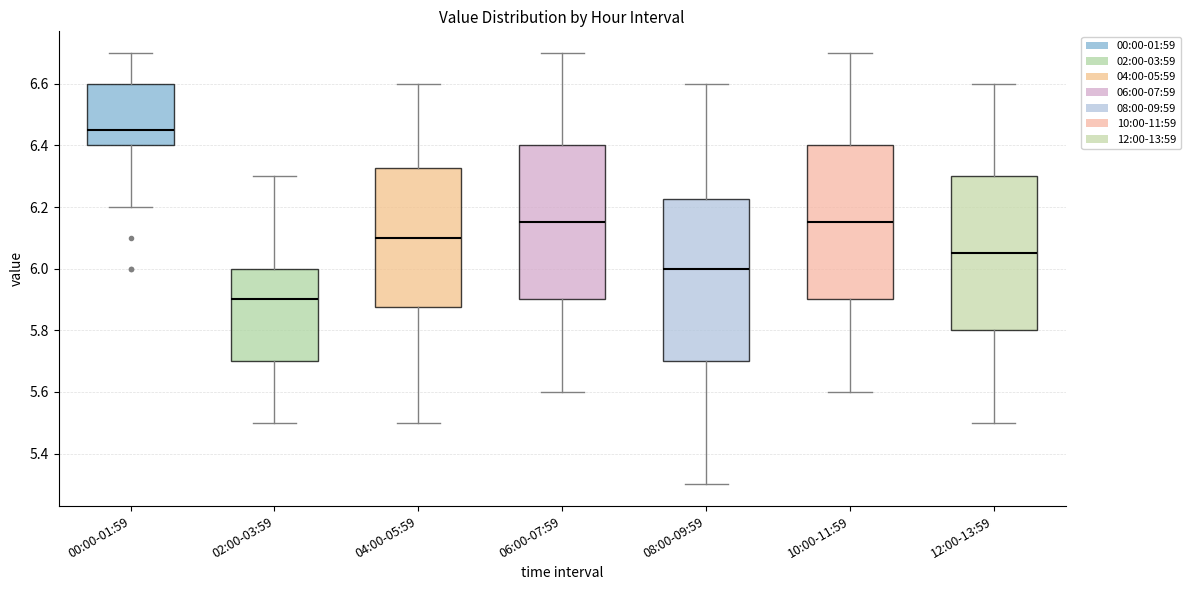

Which box's median line is the highest?

00:00-01:59